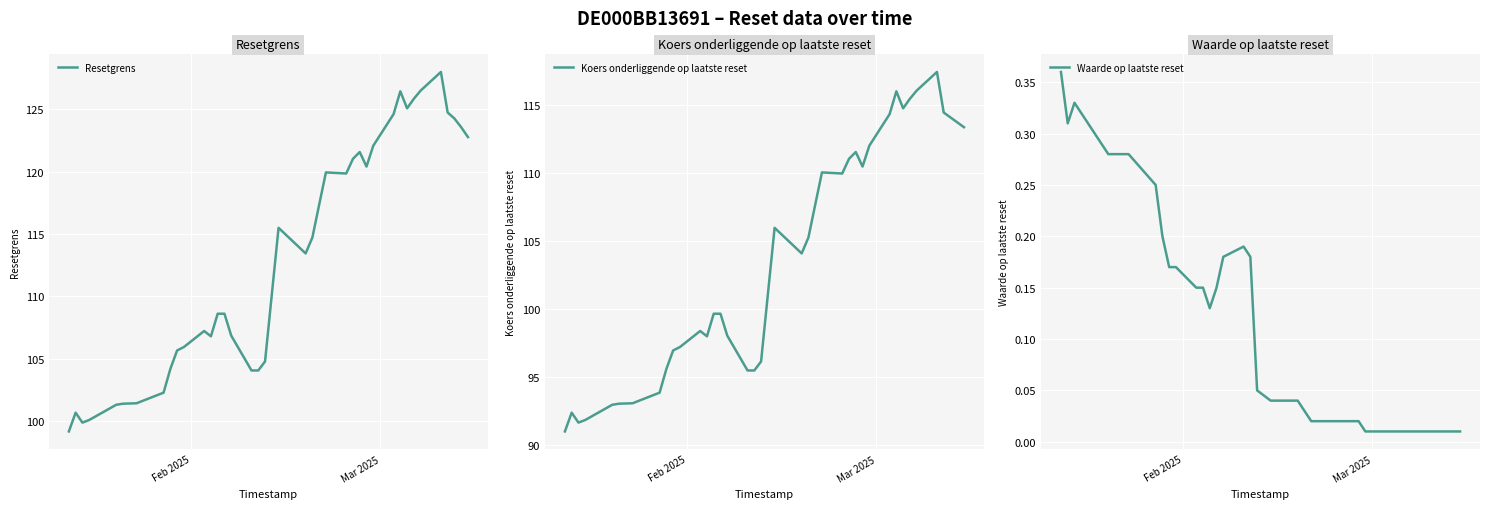

What is the highest value of the Resetgrens series?

128.0